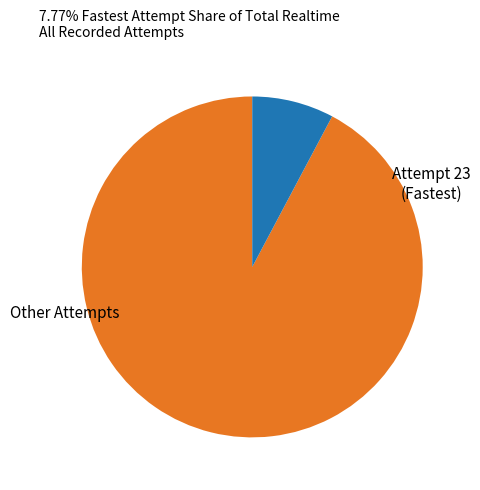

How many segments does this pie chart have?

2